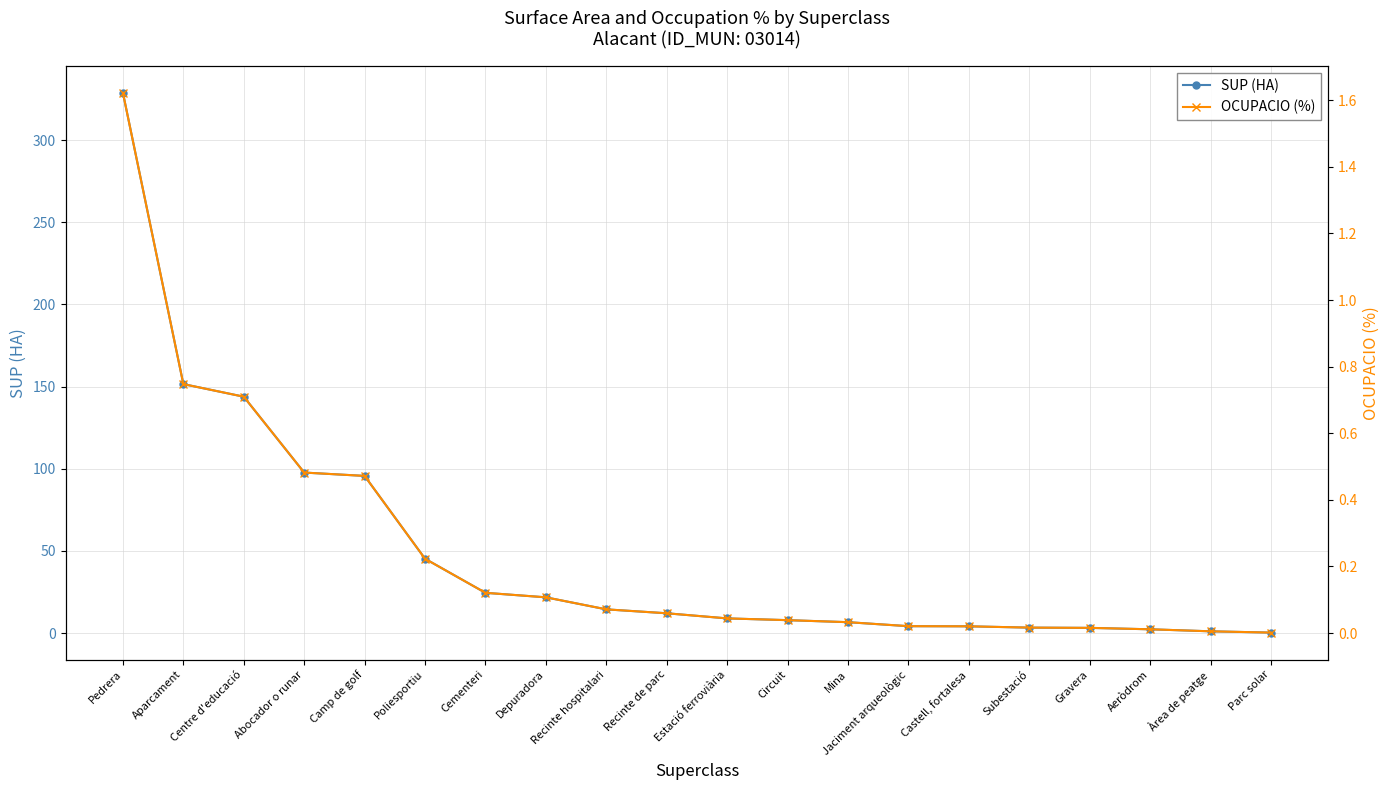

Rank the series at Pedrera from lowest to highest value.

OCUPACIO (%), SUP (HA)